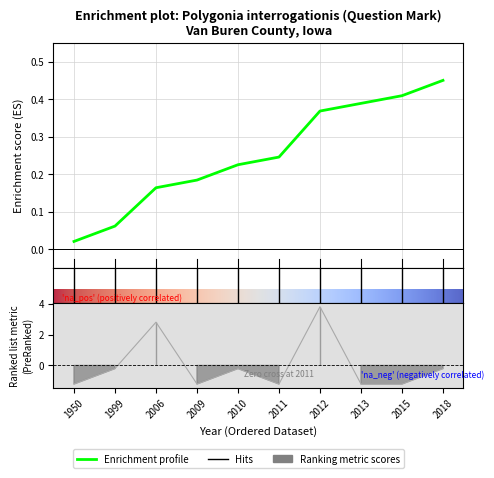

How many series are shown in this chart?

1